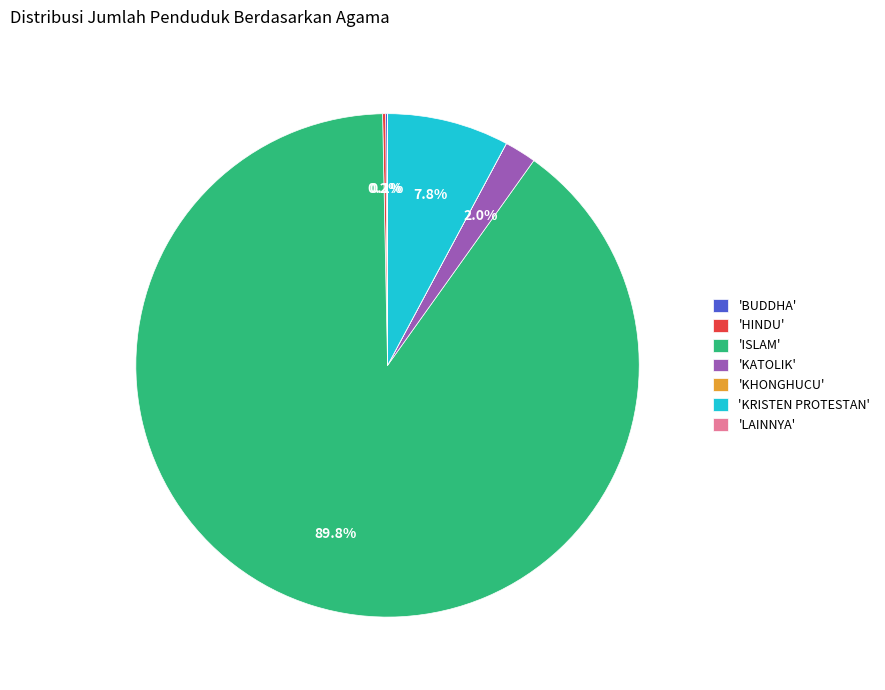

Which category accounts for the majority?

'ISLAM'